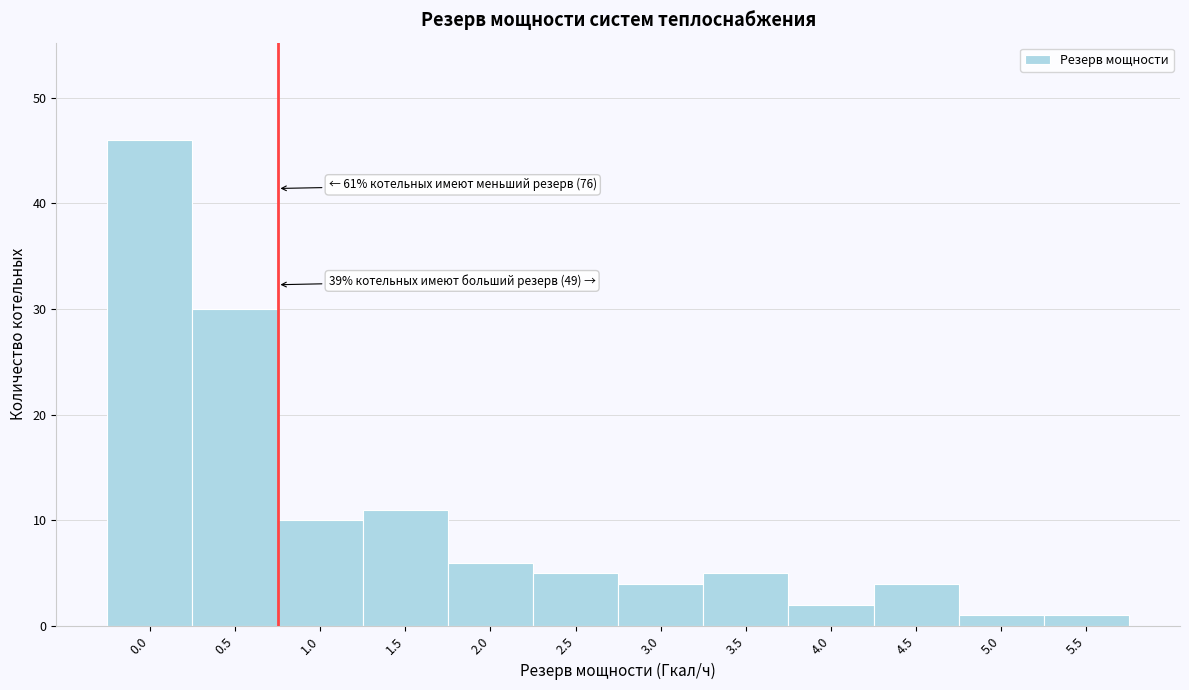

Reading left to right, extract all data points from this chart.

0.0=46	0.5=30	1.0=10	1.5=11	2.0=6	2.5=5	3.0=4	3.5=5	4.0=2	4.5=4	5.0=1	5.5=1